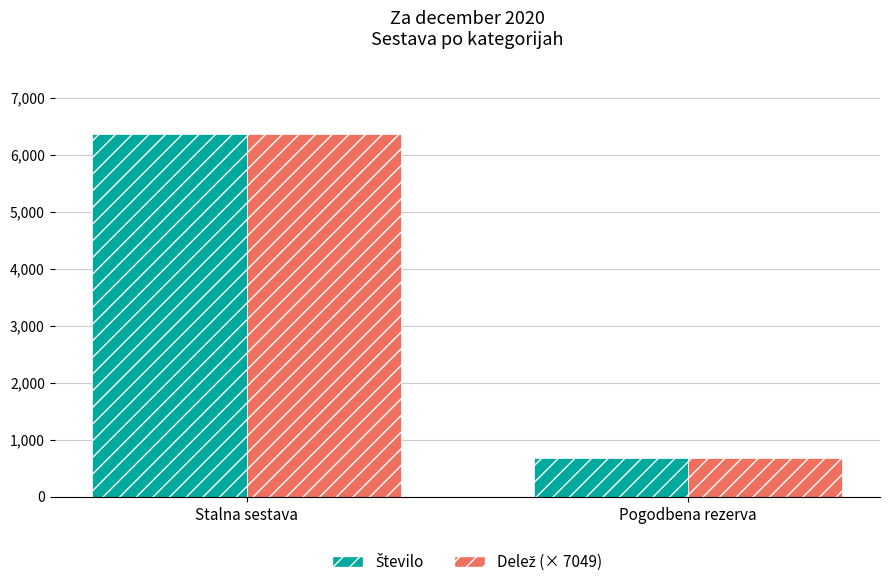

Which label corresponds to the smallest value in the chart?

Pogodbena rezerva